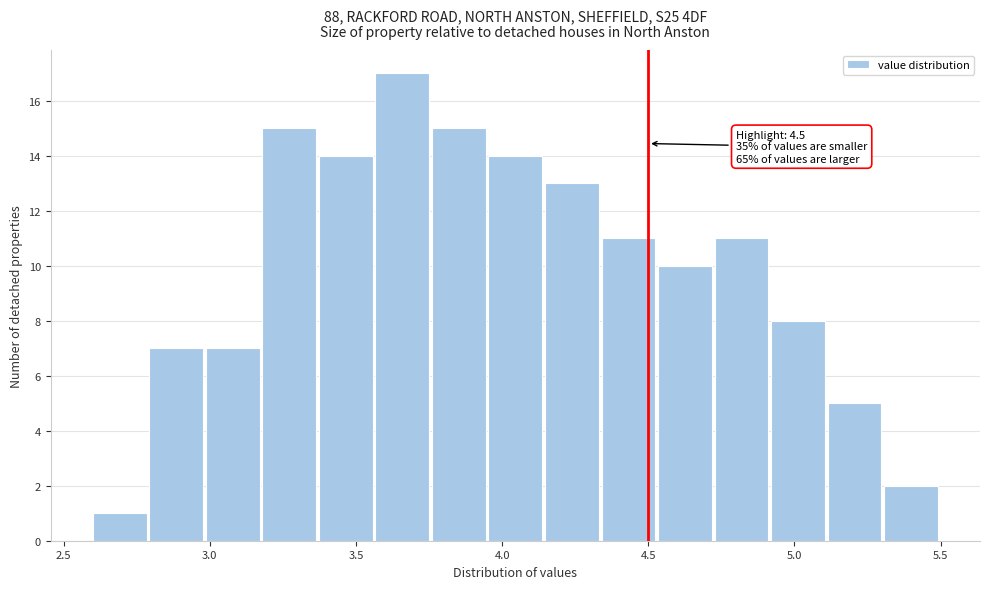

Around what value on the x-axis is the tallest bar? Give the approximate position of its centre, as read against the axis.

3.65